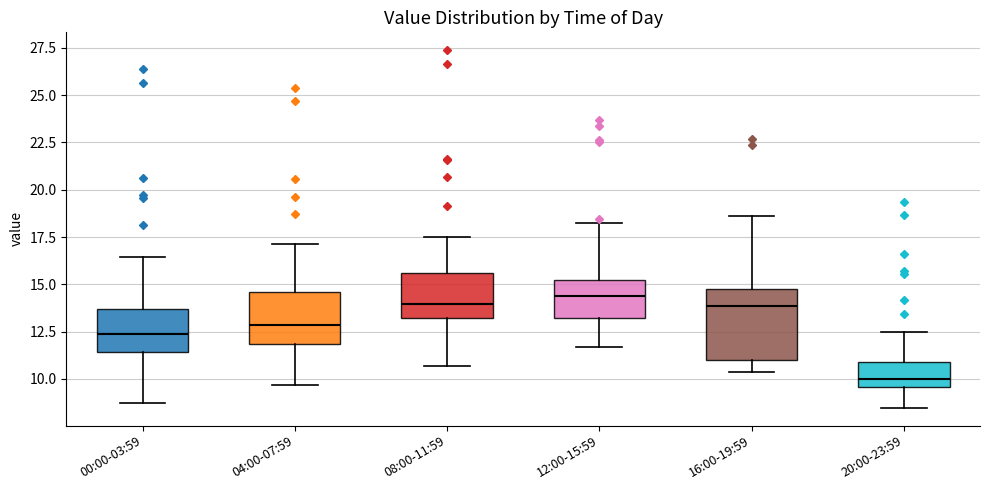

Which box has the lowest median line?

20:00-23:59